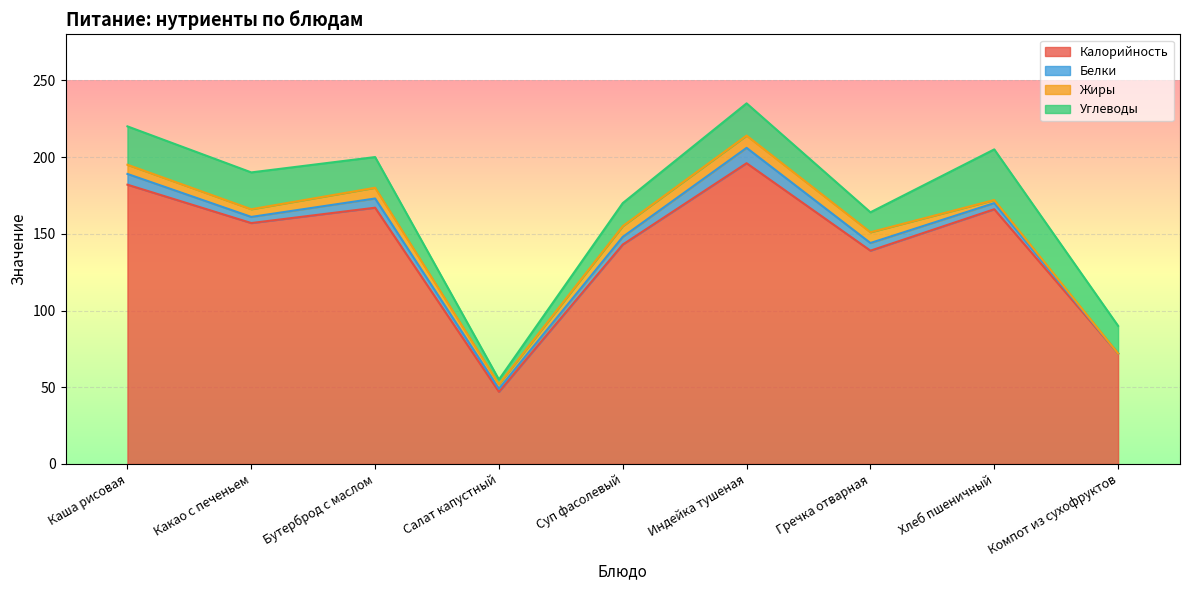

Which series has the widest spread of values?

Калорийность